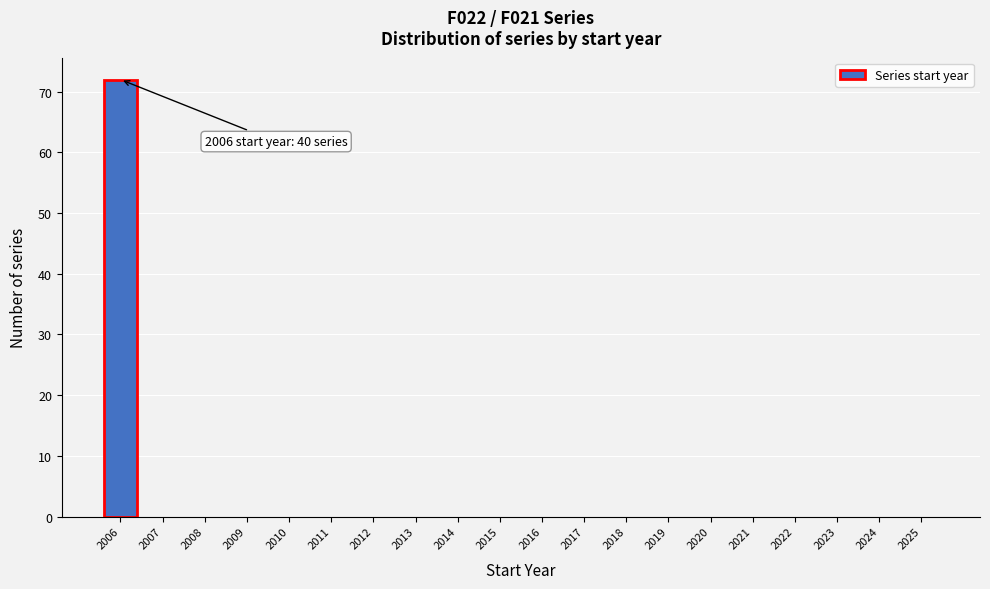

Which range on the x-axis has the tallest bar?

2005.5 to 2006.5